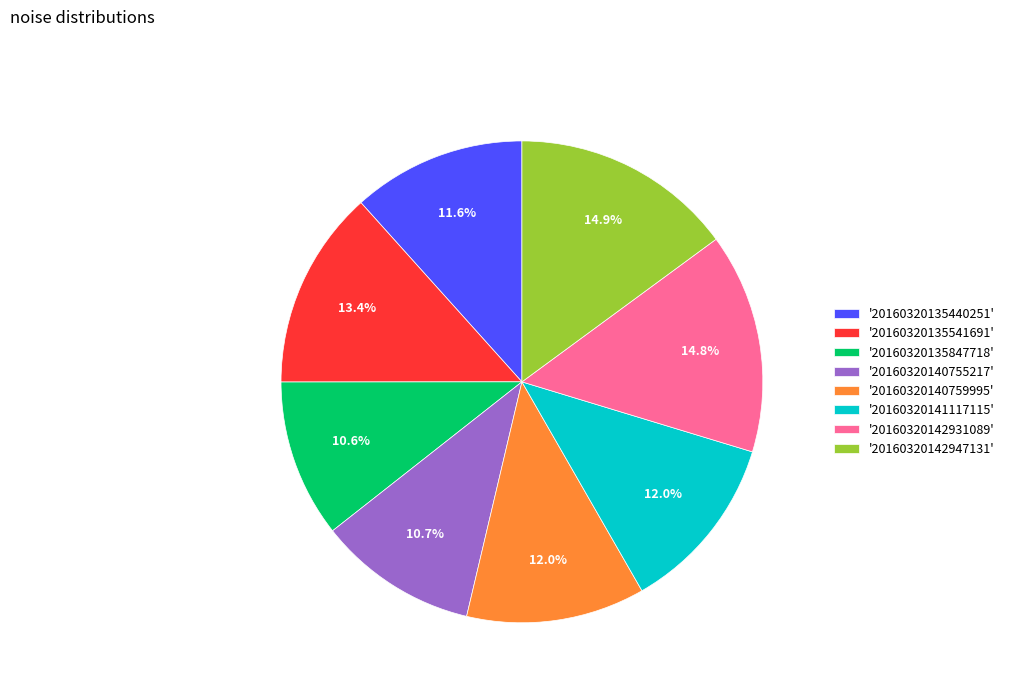

Does any single category account for the majority?

No